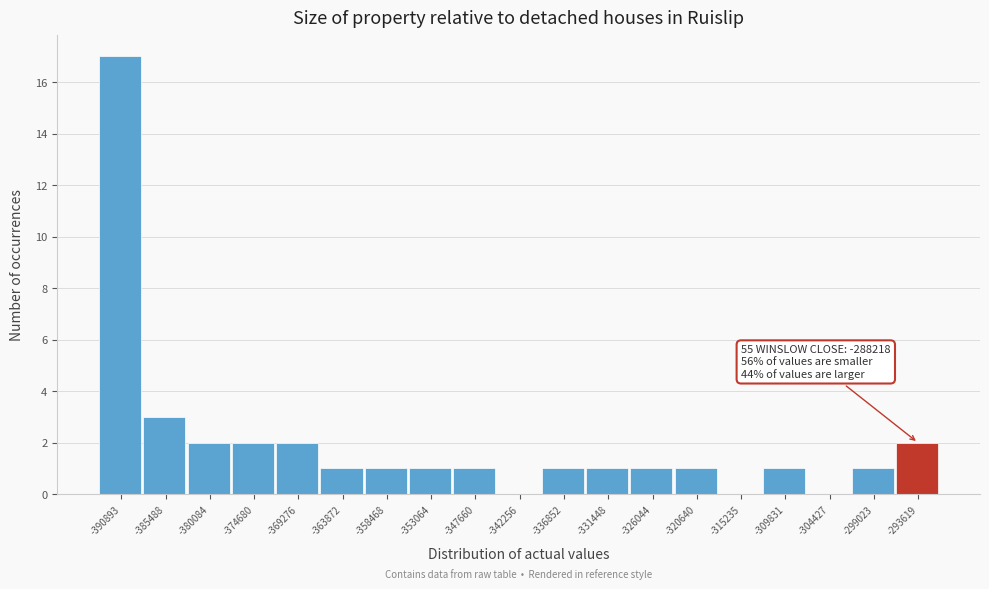

Reading right to left, list all the values displayed in this chart.

-293619=2	-299023=1	-304427=0	-309831=1	-315235=0	-320640=1	-326044=1	-331448=1	-336852=1	-342256=0	-347660=1	-353064=1	-358468=1	-363872=1	-369276=2	-374680=2	-380084=2	-385488=3	-390893=17